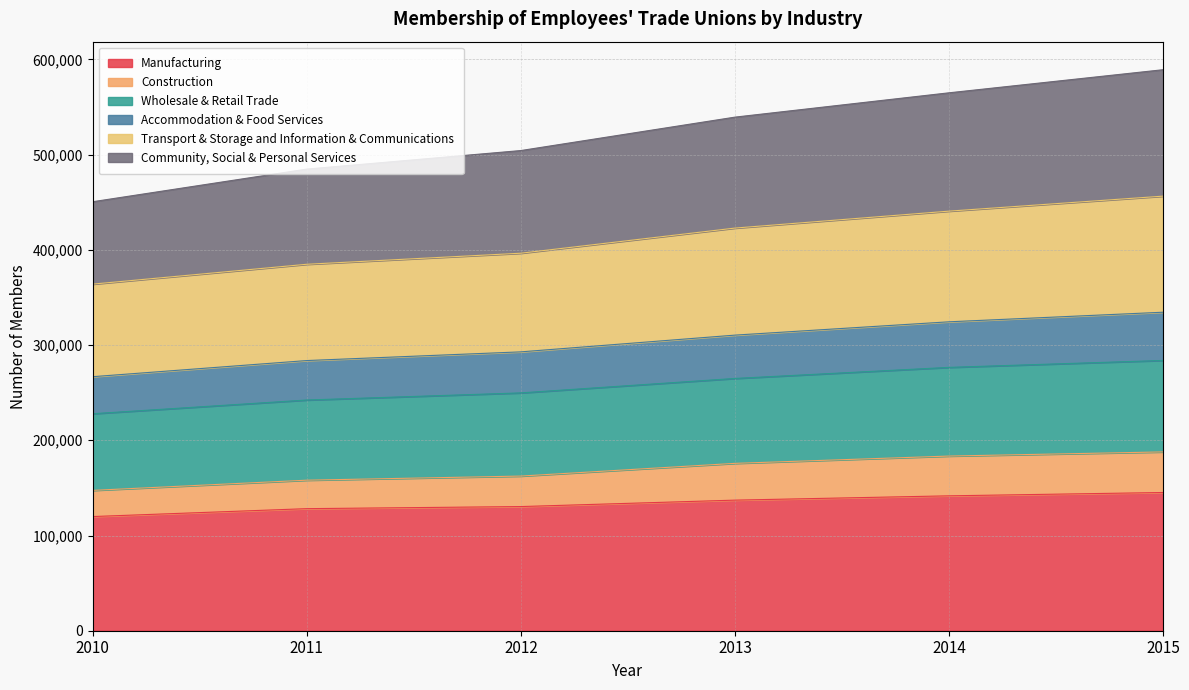

What is the minimum value for Manufacturing?

119899